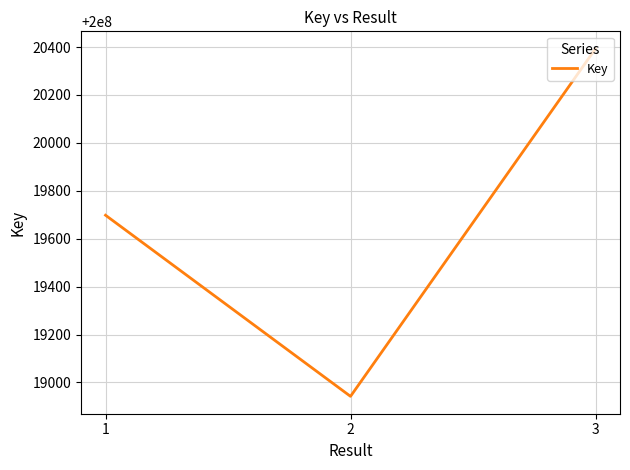

Reading left to right, list all the values displayed in this chart.

1=200019698	2=200018942	3=200020393